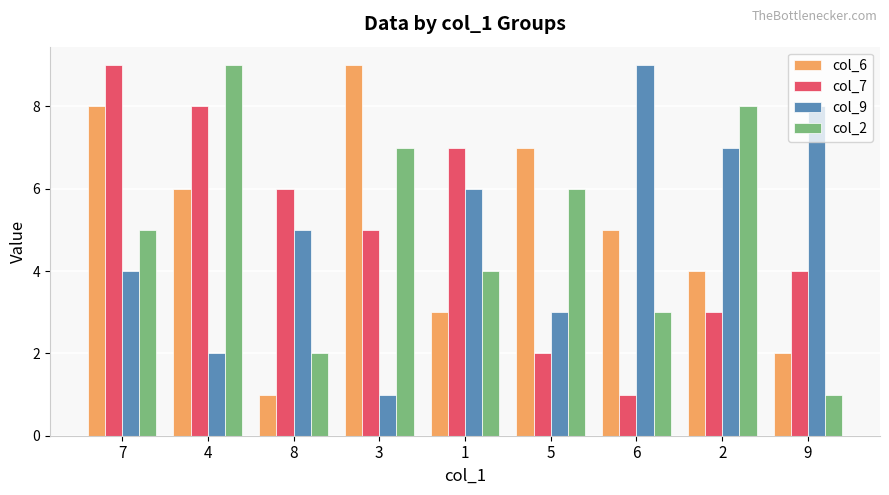

Which category has the lowest value in the col_9 series?

3